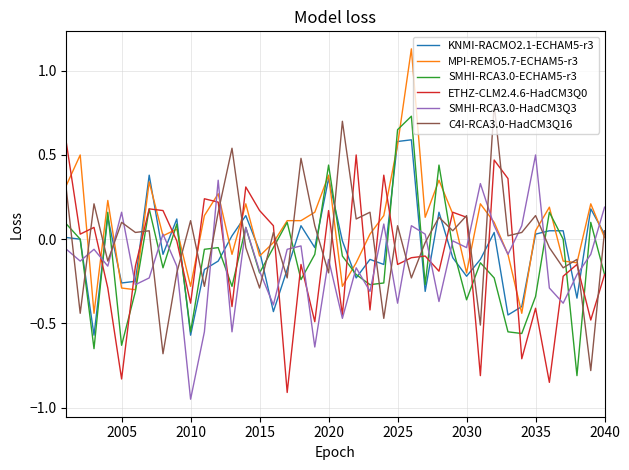

Which series ends up on top after the final intersection of C4I-RCA3.0-HadCM3Q16 and SMHI-RCA3.0-ECHAM5-r3?

C4I-RCA3.0-HadCM3Q16